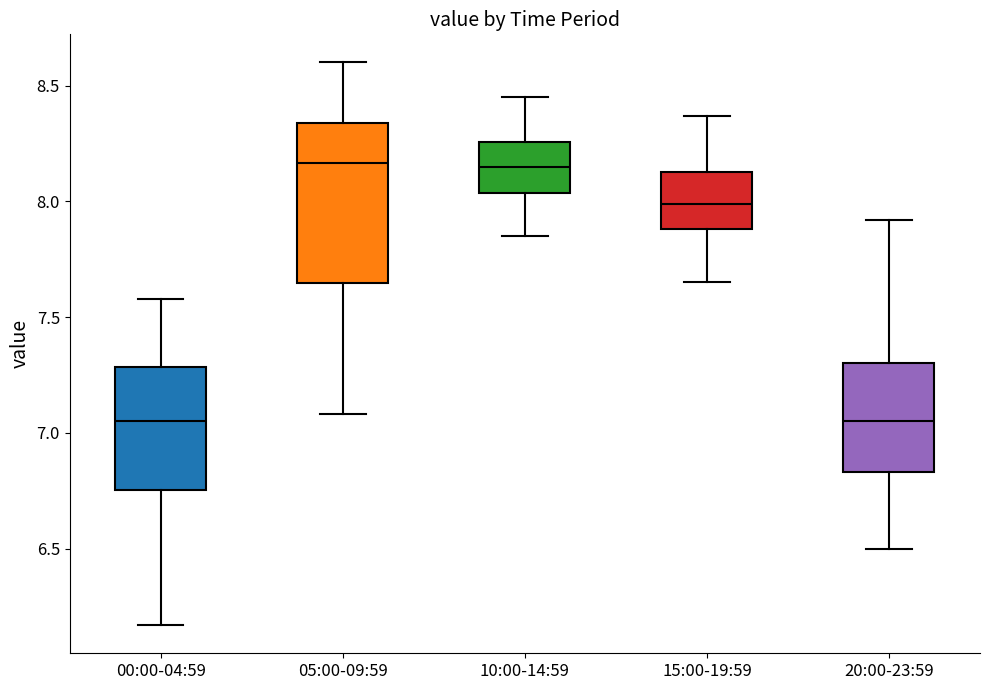

Reading left to right, transcribe this box plot: for each box, give where its median line is, the range the box spans, and where its two whiskers end, as read against the y-axis. The values are not printed on the chart, so give them approximately, as read against the axis.

00:00-04:59: median 7.05, box 6.75 to 7.30, whiskers 6.15 to 7.60
05:00-09:59: median 8.15, box 7.65 to 8.35, whiskers 7.10 to 8.60
10:00-14:59: median 8.15, box 8.05 to 8.25, whiskers 7.85 to 8.45
15:00-19:59: median 8.00, box 7.90 to 8.15, whiskers 7.65 to 8.35
20:00-23:59: median 7.05, box 6.85 to 7.30, whiskers 6.50 to 7.90